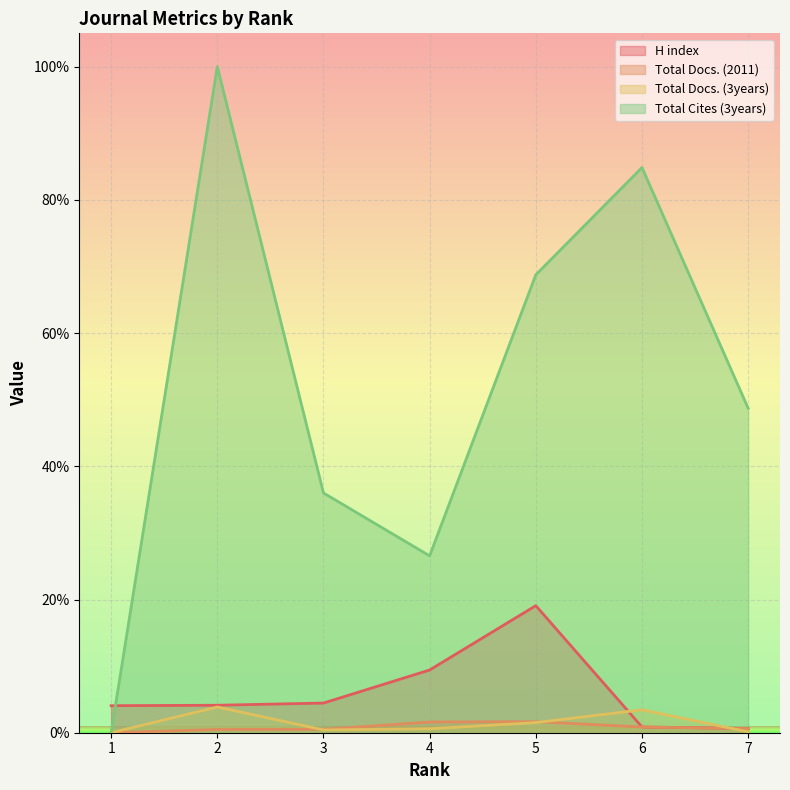

Rank the series at 3 from lowest to highest value.

Total Docs. (3years), Total Docs. (2011), H index, Total Cites (3years)